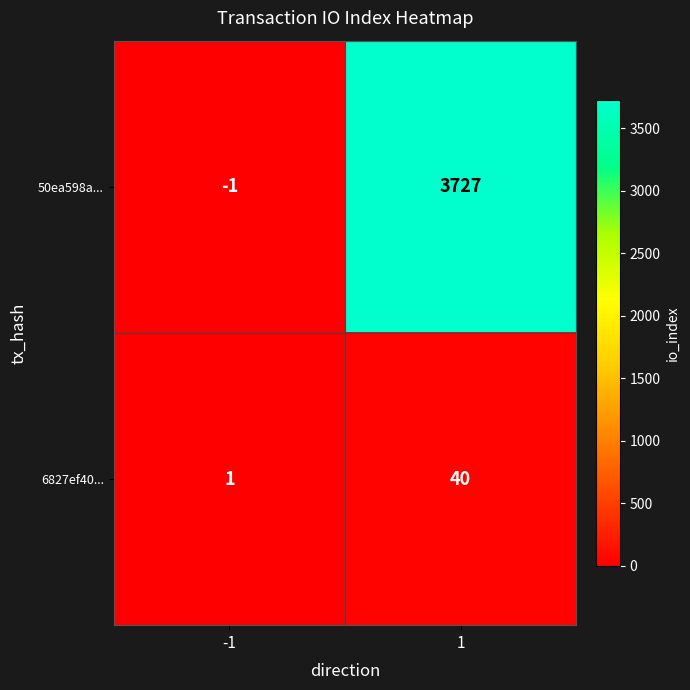

List the series in order of their overall mean, lowest first.

6827ef40..., 50ea598a...